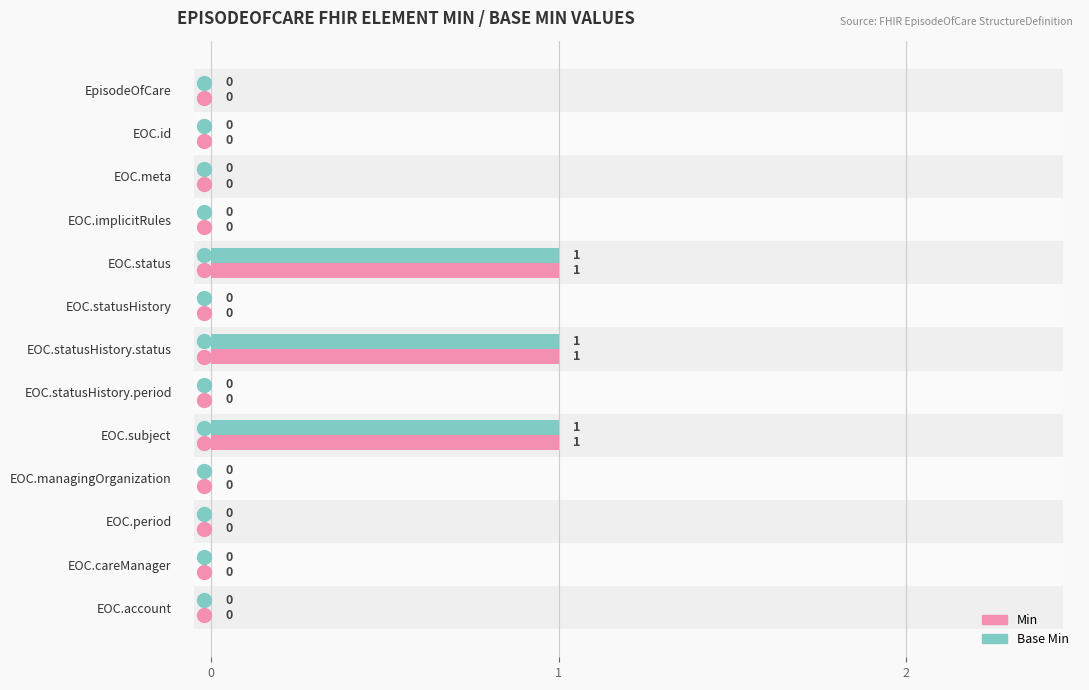

What is the sum of all Base Min values?

3